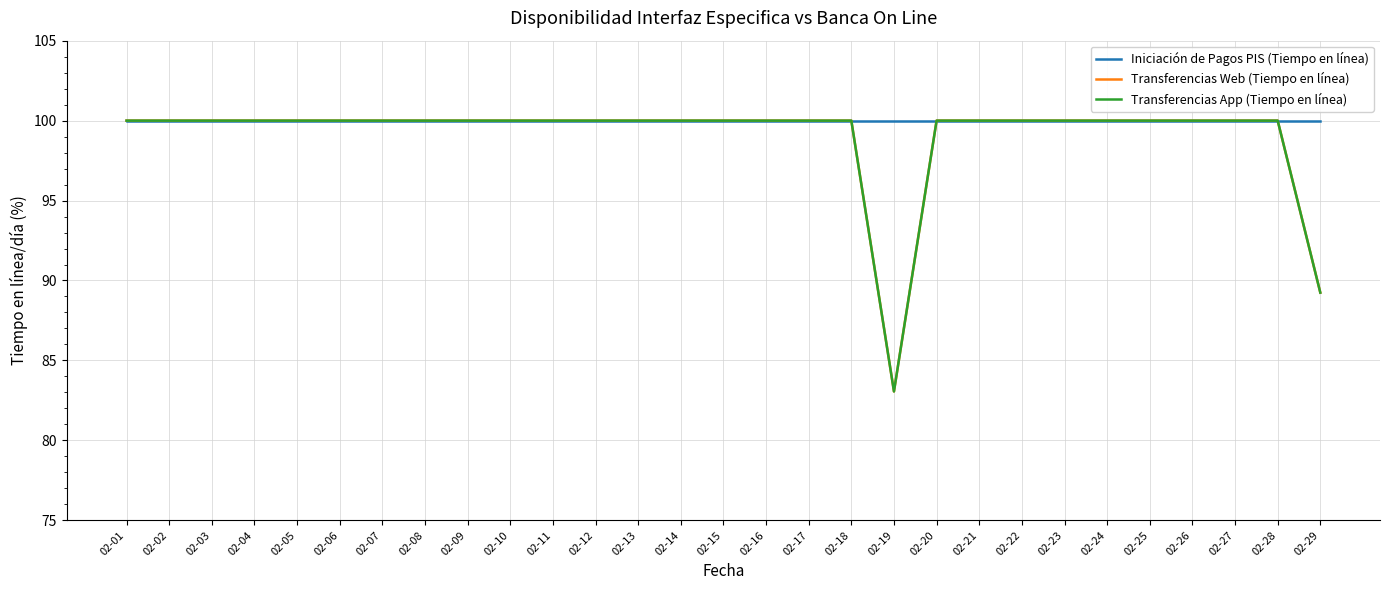

Is it true that Transferencias Web (Tiempo en línea) equals 145.3 at 02-02?

False